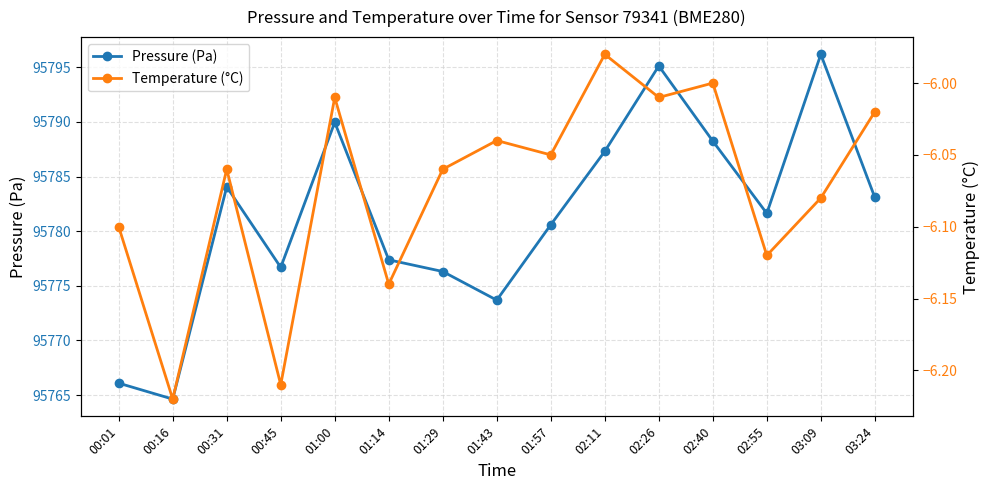

What is the label of the 14th point from the right?

00:16